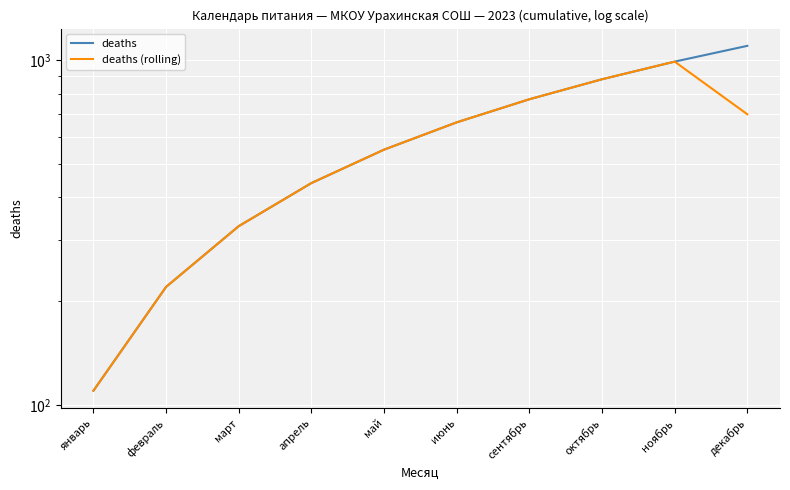

What position from the left is март?

3